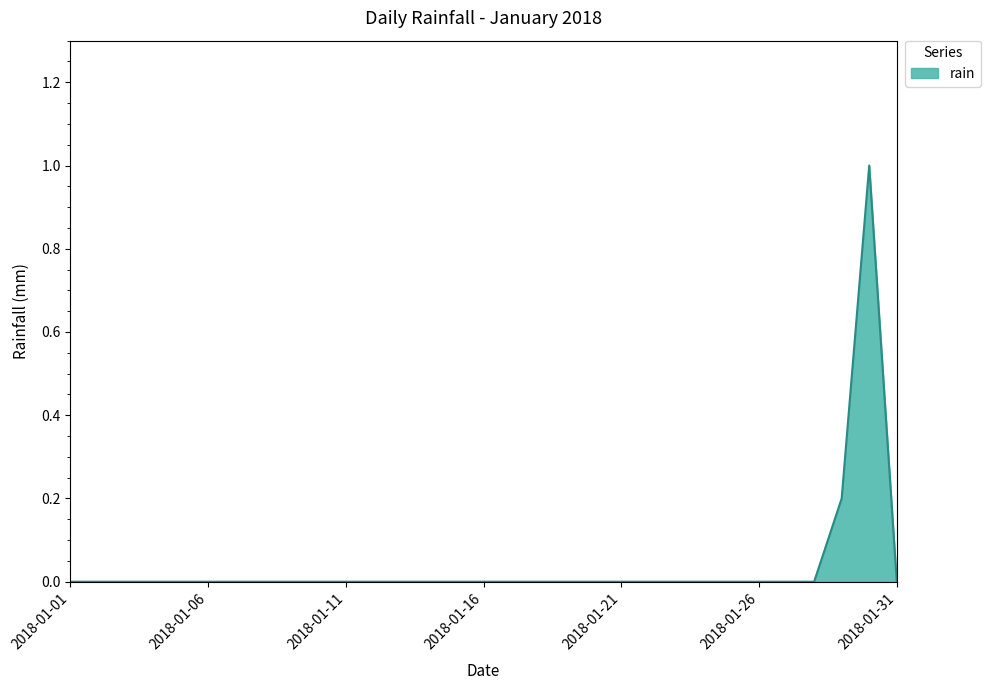

Does the chart have visible grid lines?

No